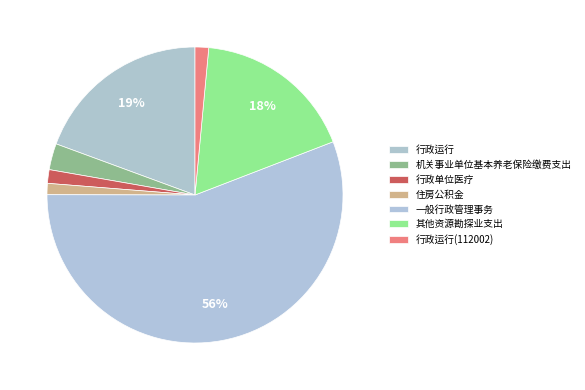

Count the number of slices in the pie.

7